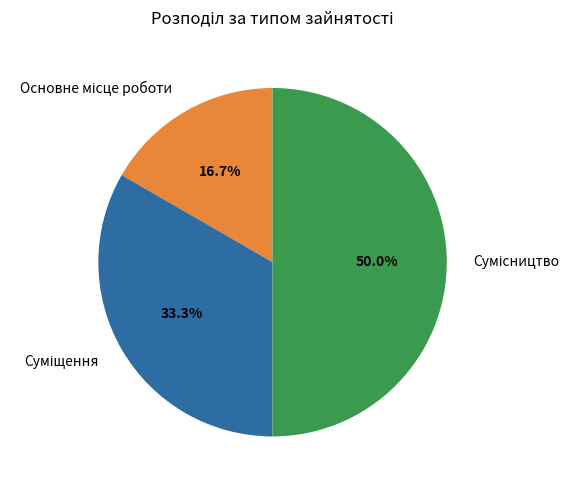

To the nearest percent, what is the average slice percentage?

33%